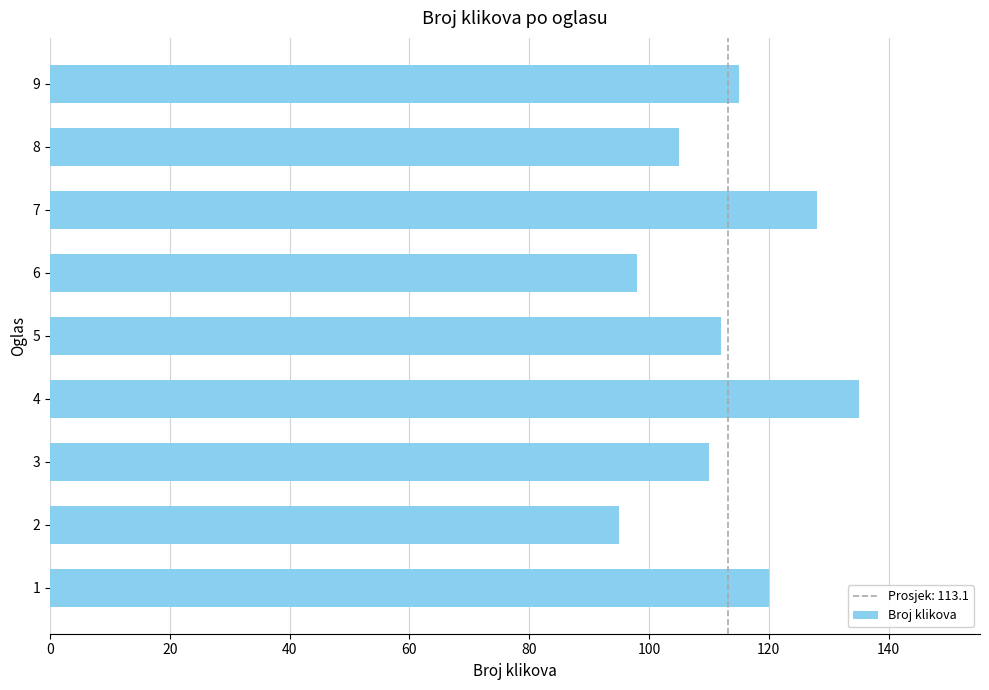

What is the maximum value shown in the chart?

135